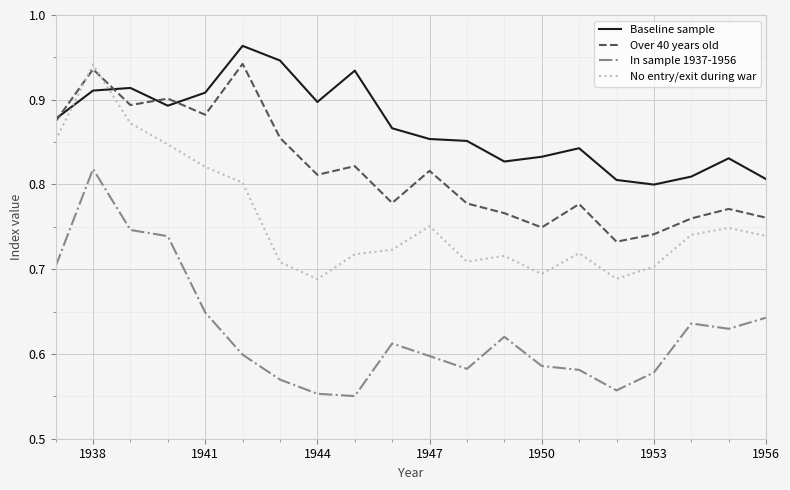

True or false: No entry/exit during war and In sample 1937-1956 cross at least once.

False